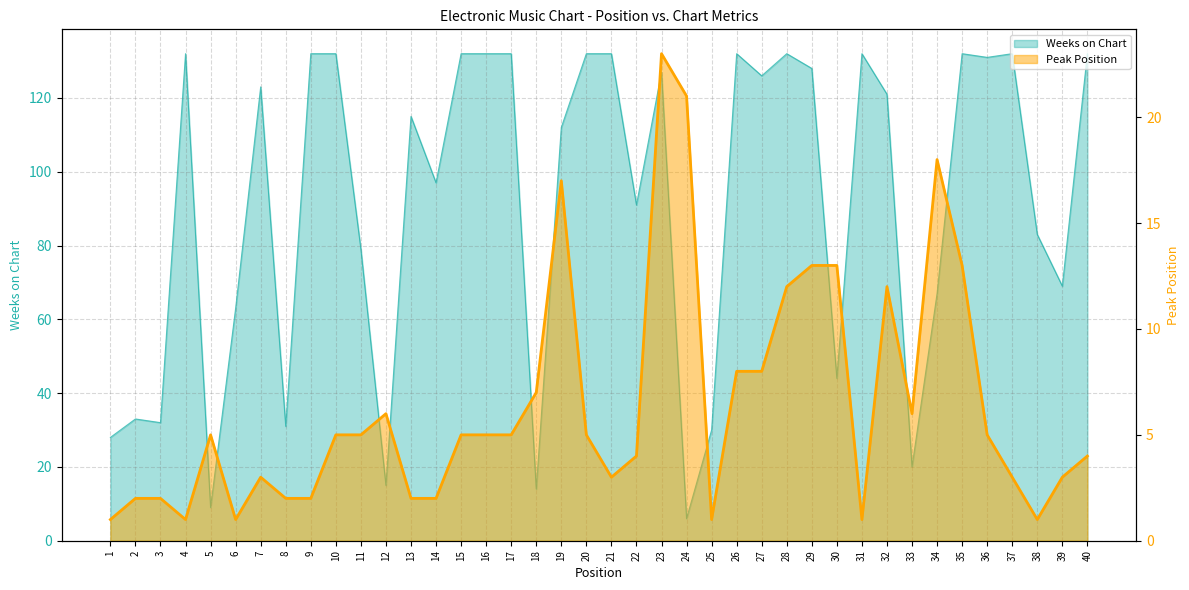

Reading left to right, extract all data points from this chart.

Weeks on Chart: 28	33	32	132	9	63	123	31	132	132	79	15	115	97	132	132	132	14	112	132	132	91	127	6	30	132	126	132	128	44	132	121	20	67	132	131	132	83	69	132
Peak Position: 1	2	2	1	5	1	3	2	2	5	5	6	2	2	5	5	5	7	17	5	3	4	23	21	1	8	8	12	13	13	1	12	6	18	13	5	3	1	3	4